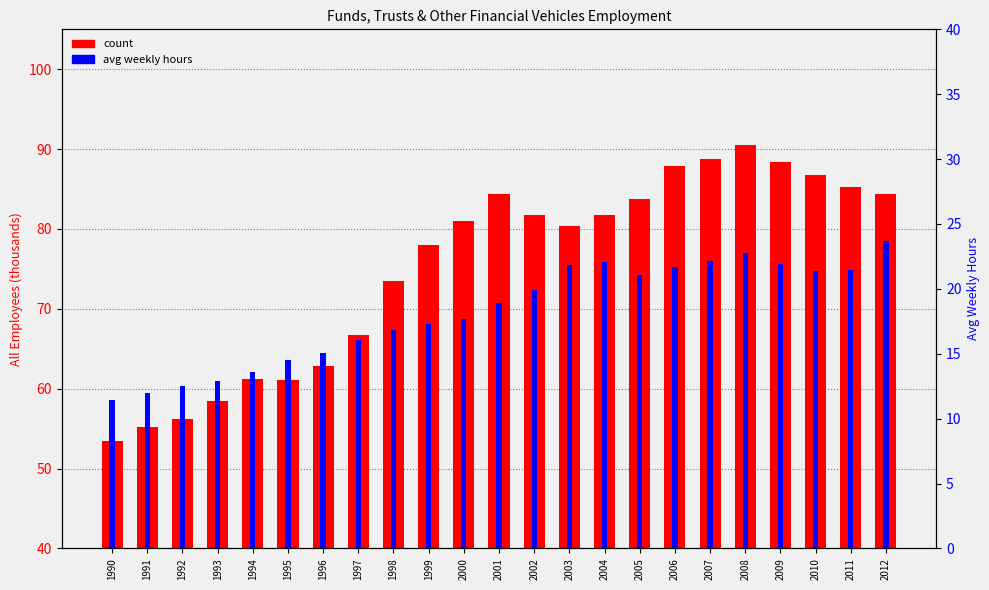

Does the chart contain any negative values?

No